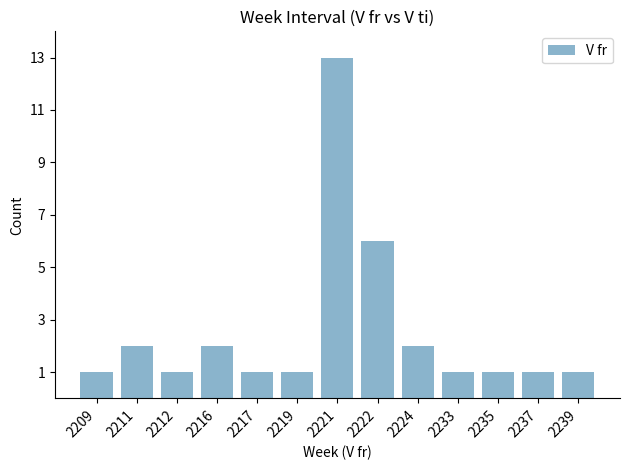

Approximately how many times larger is the value at 2211 compared to 2224?

1.0